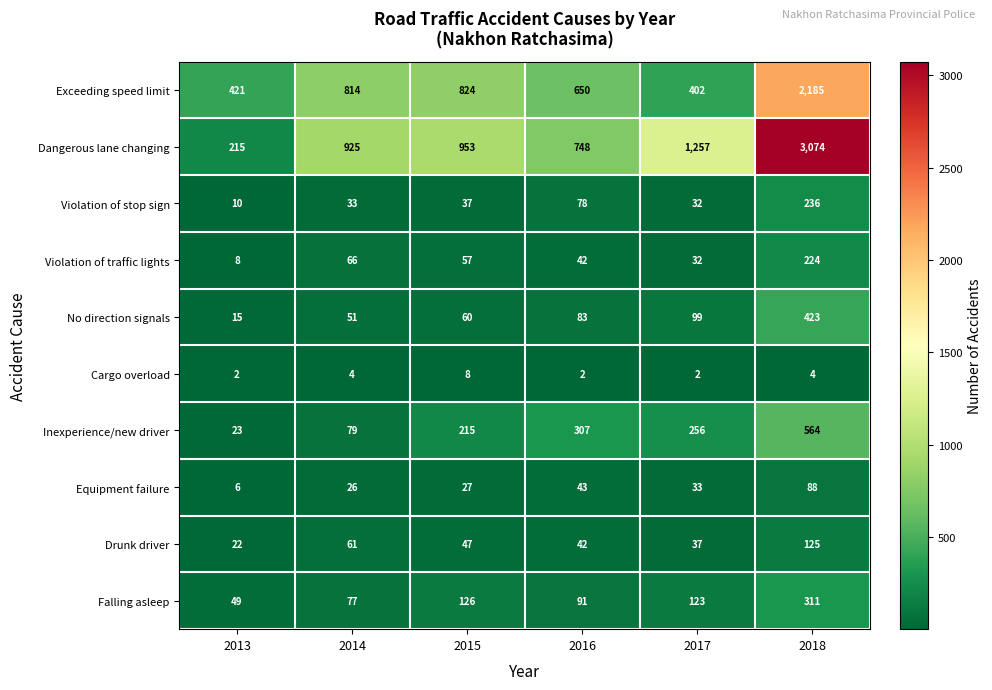

What is the difference between the No direction signals values at 2016 and 2018?

340